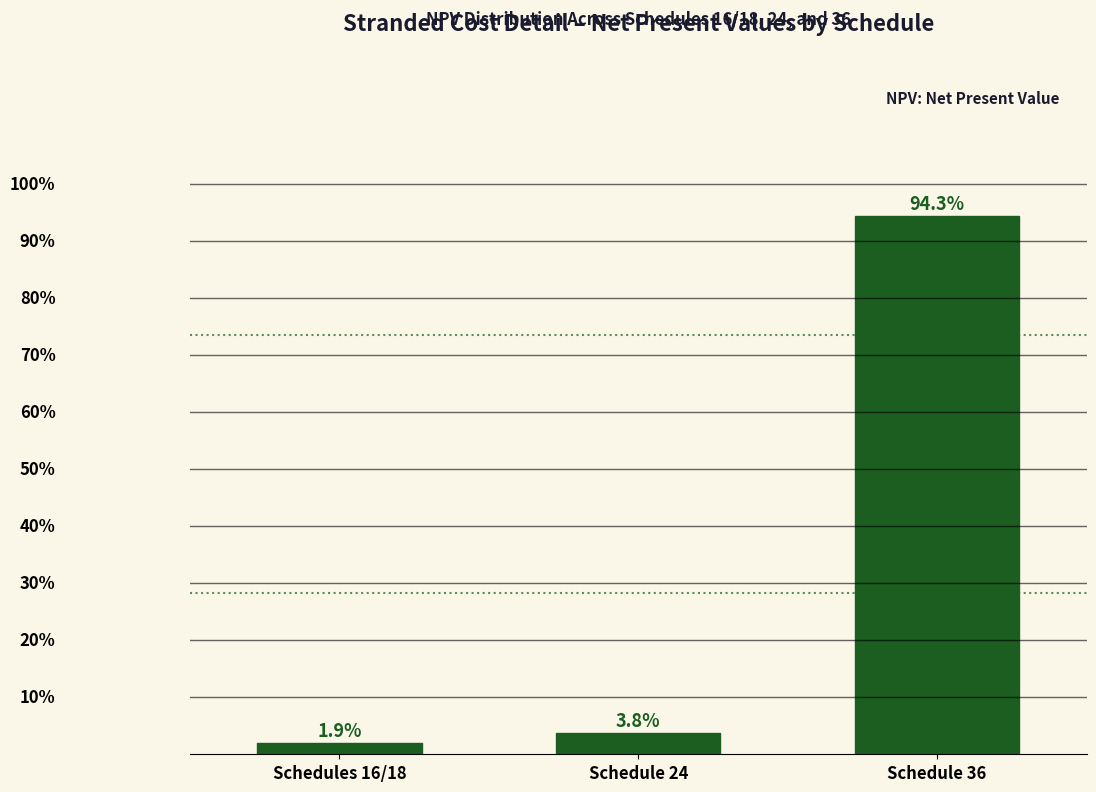

At which label does the data first exceed 3?

Schedule 24